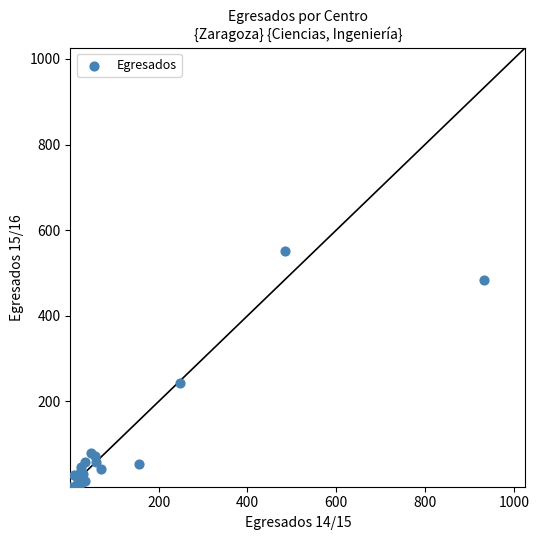

What Y value in the scatter plot is closest to 276?

242